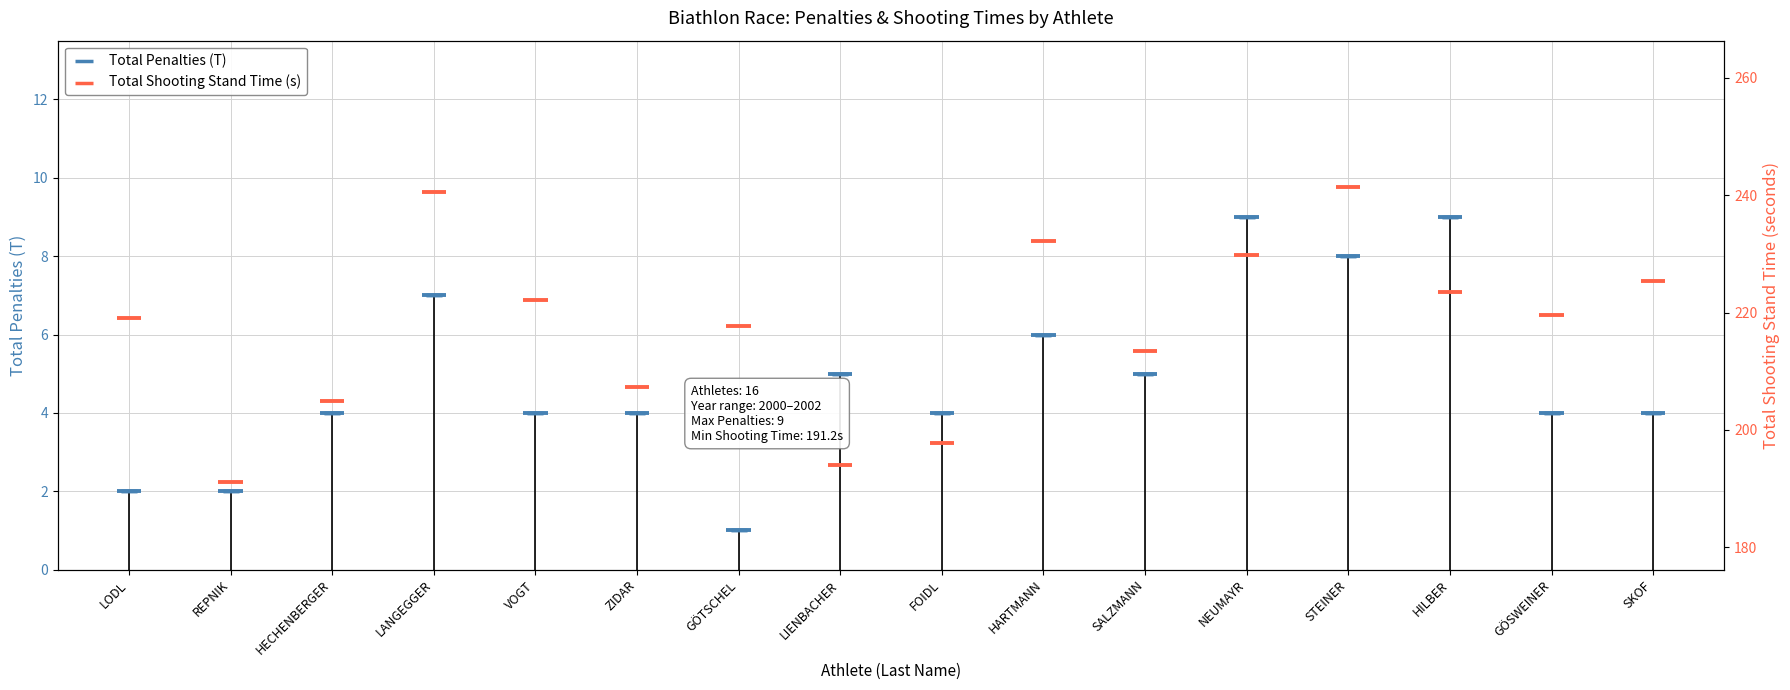

Which has a higher value, SALZMANN or HARTMANN?

HARTMANN